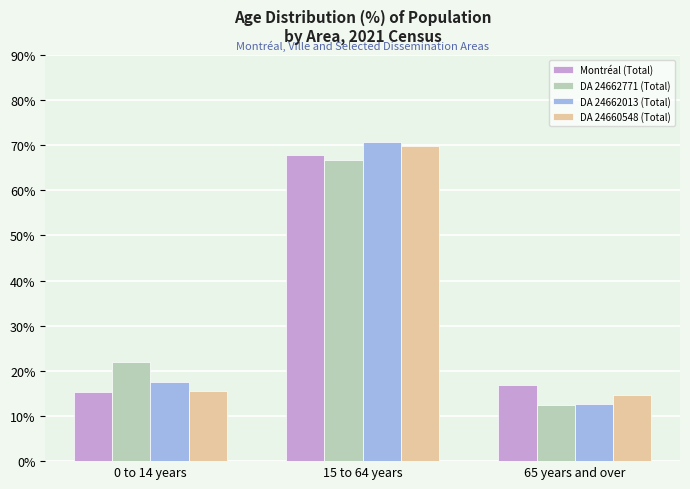

Which category has the highest value across all series?

15 to 64 years